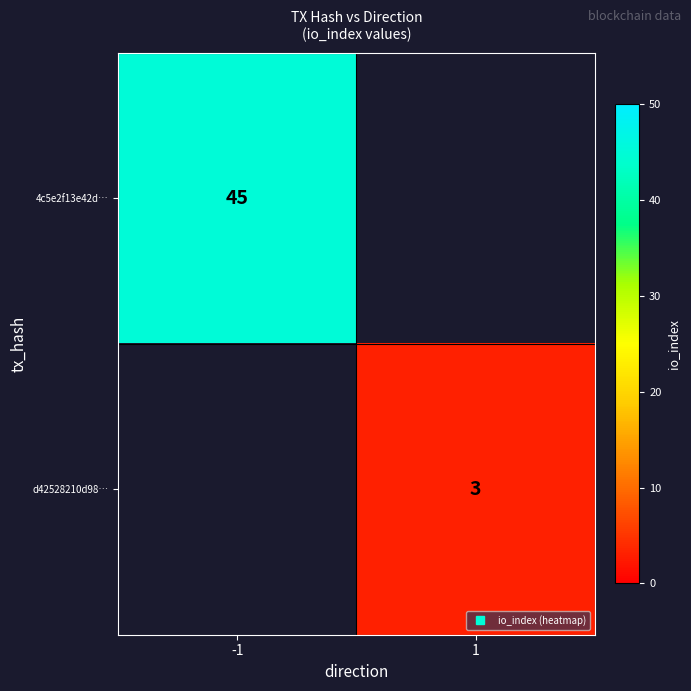

True or false: 4c5e2f13e42d… has a value of 45.0 at -1.

True